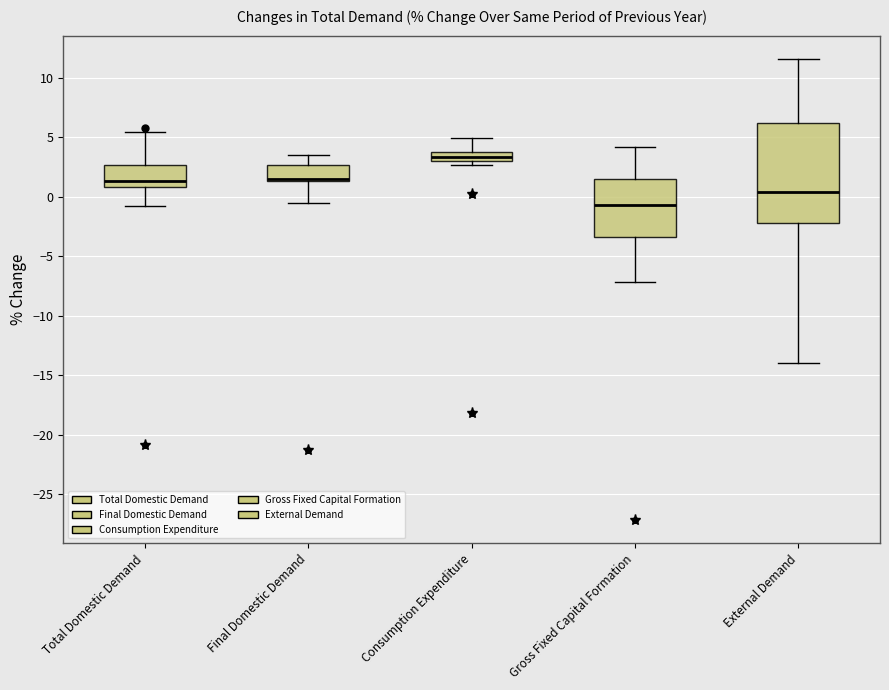

Reading left to right, read every box against the y-axis: the position of its median line, the range the box covers, and the ends of its whiskers. The values are not printed on the chart, so give them approximately, as read against the axis.

Total Domestic Demand: median 1.5, box 1.0 to 2.5, whiskers -1.0 to 5.5
Final Domestic Demand: median 1.5 (just above the box's lower edge), box 1.5 to 2.5, whiskers -0.5 to 3.5
Consumption Expenditure: median 3.5, box 3.0 to 4.0, whiskers 2.5 to 5.0
Gross Fixed Capital Formation: median -0.5, box -3.5 to 1.5, whiskers -7.0 to 4.0
External Demand: median 0.5, box -2.0 to 6.0, whiskers -14.0 to 11.5